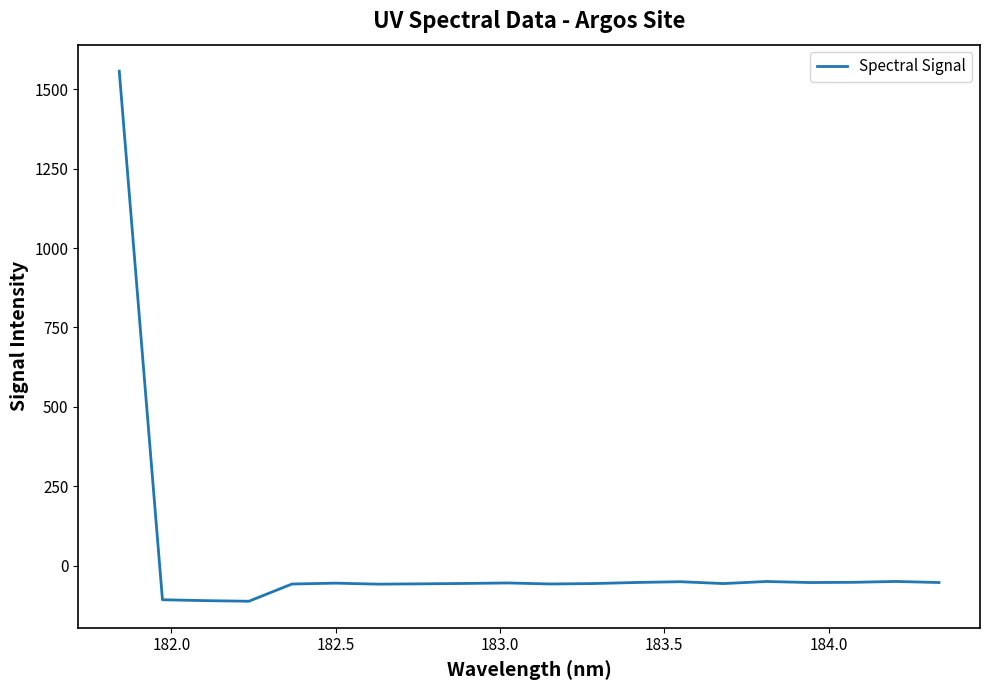

What is the maximum value shown in the chart?

1556.8